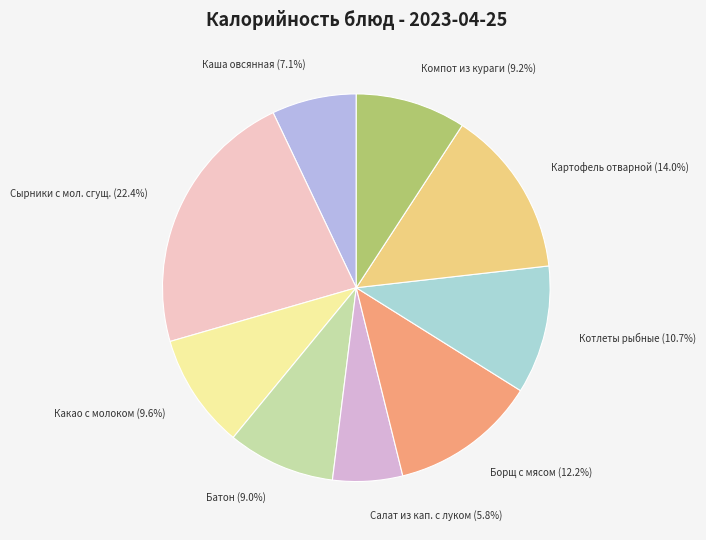

Which category has the smallest portion of the pie?

Салат из кап. с луком